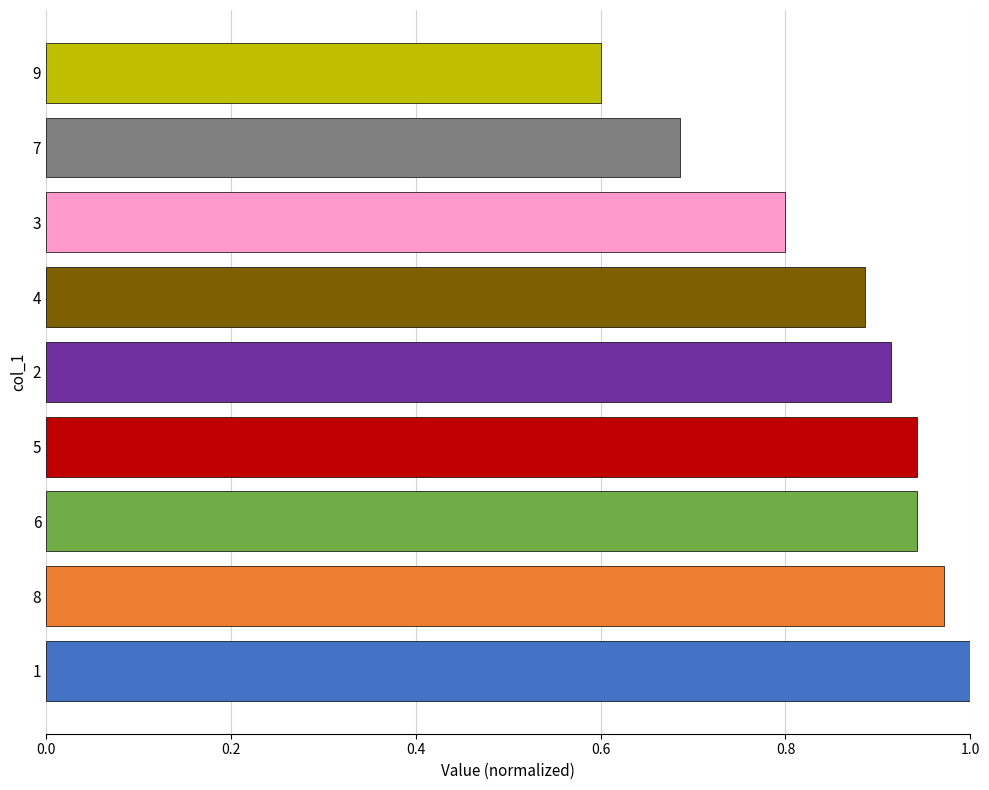

What is the sum of the values at 1 and 9?

1.6